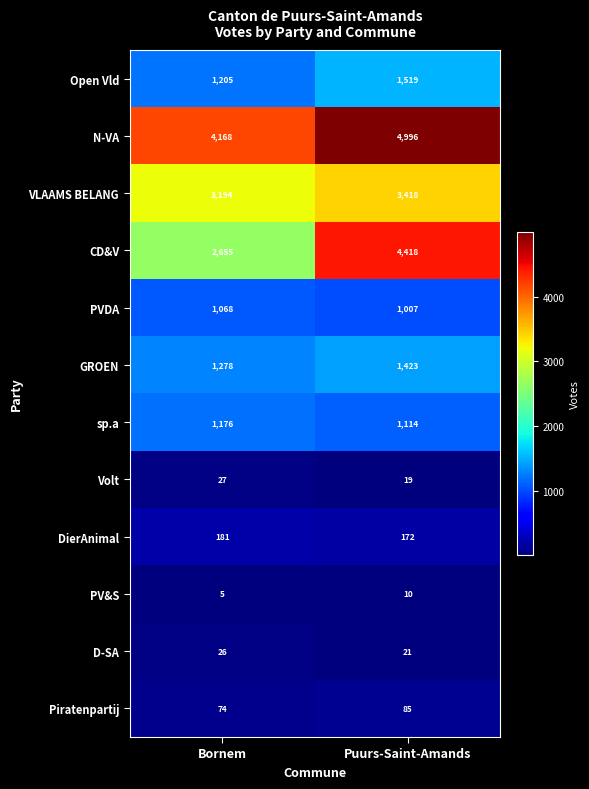

Reading left to right, what are all the values shown in this chart?

Open Vld: Bornem=1205	Puurs-Saint-Amands=1519
N-VA: Bornem=4168	Puurs-Saint-Amands=4996
VLAAMS BELANG: Bornem=3194	Puurs-Saint-Amands=3418
CD&V: Bornem=2655	Puurs-Saint-Amands=4418
PVDA: Bornem=1068	Puurs-Saint-Amands=1007
GROEN: Bornem=1278	Puurs-Saint-Amands=1423
sp.a: Bornem=1176	Puurs-Saint-Amands=1114
Volt: Bornem=27	Puurs-Saint-Amands=19
DierAnimal: Bornem=181	Puurs-Saint-Amands=172
PV&S: Bornem=5	Puurs-Saint-Amands=10
D-SA: Bornem=26	Puurs-Saint-Amands=21
Piratenpartij: Bornem=74	Puurs-Saint-Amands=85